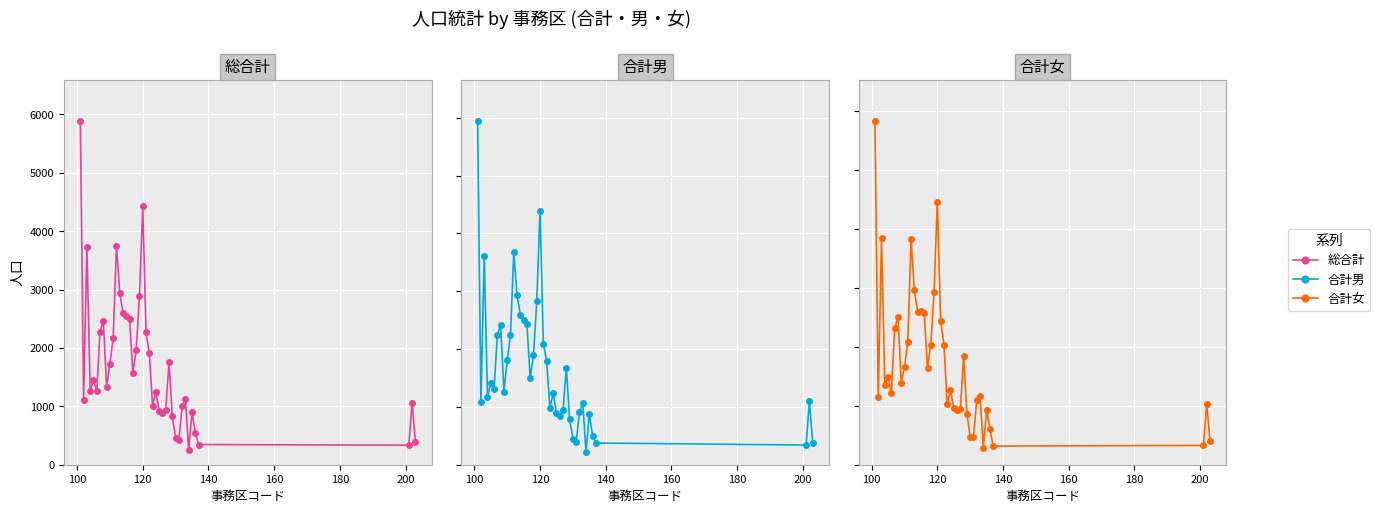

True or false: 総合計 and 合計女 intersect in this chart.

False